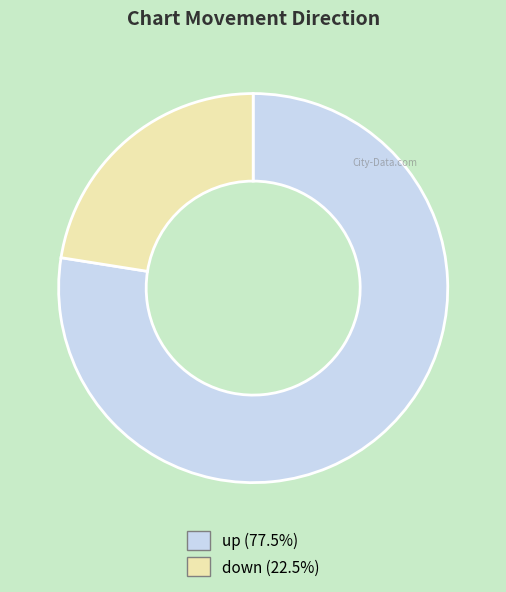

Is there a majority slice in this chart?

Yes